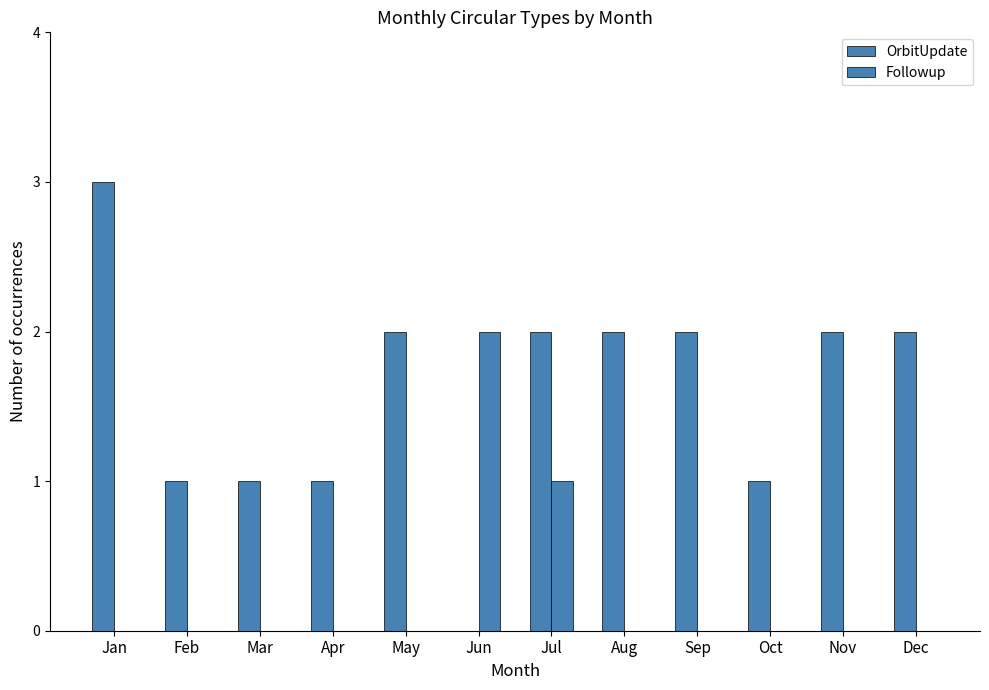

The value of Followup at Apr is 0. True or false?

True